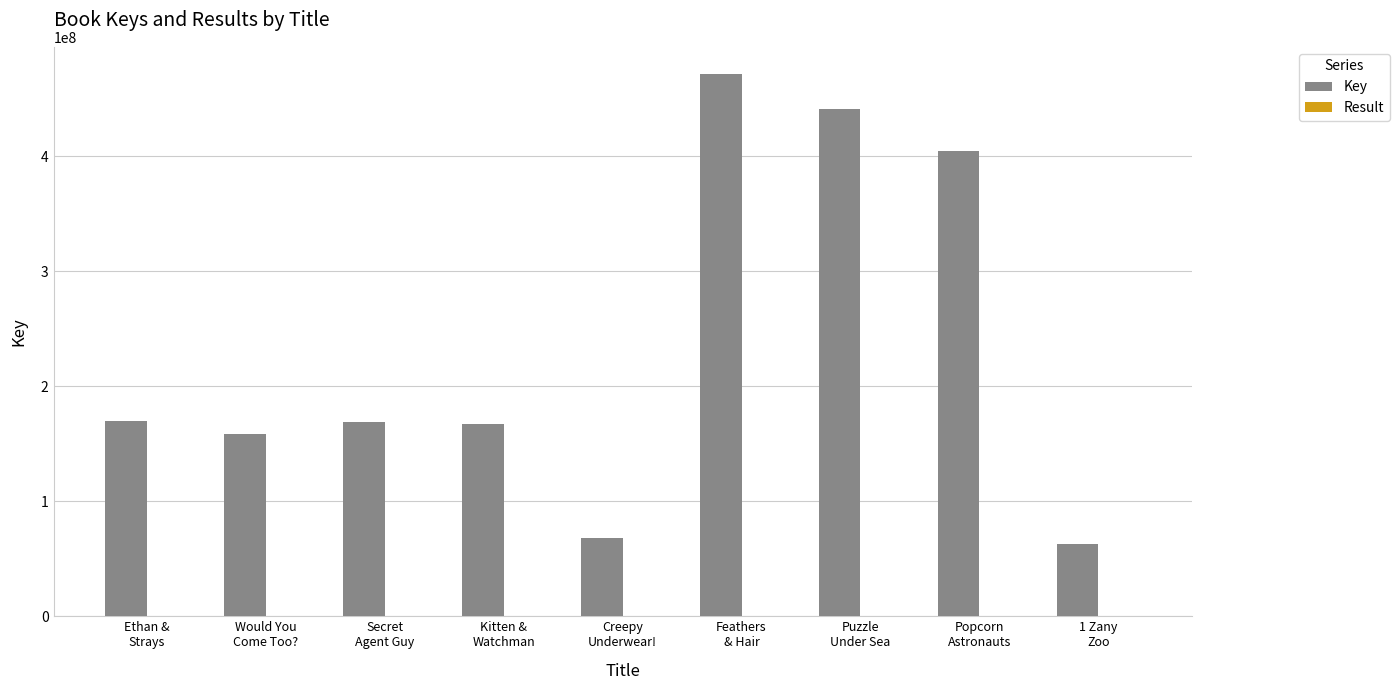

Which series has the widest spread of values?

Key